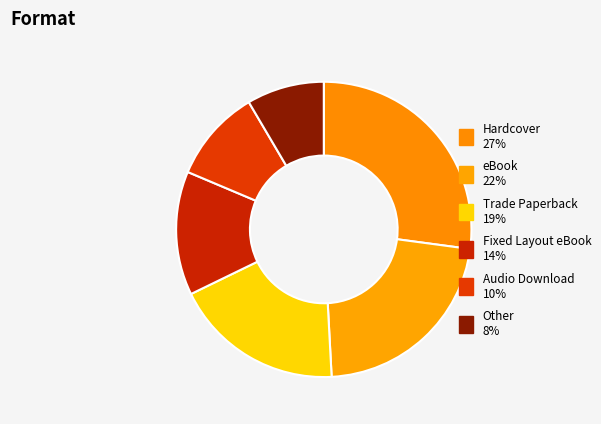

What percentage is the eBook slice, to the nearest percent?

22%